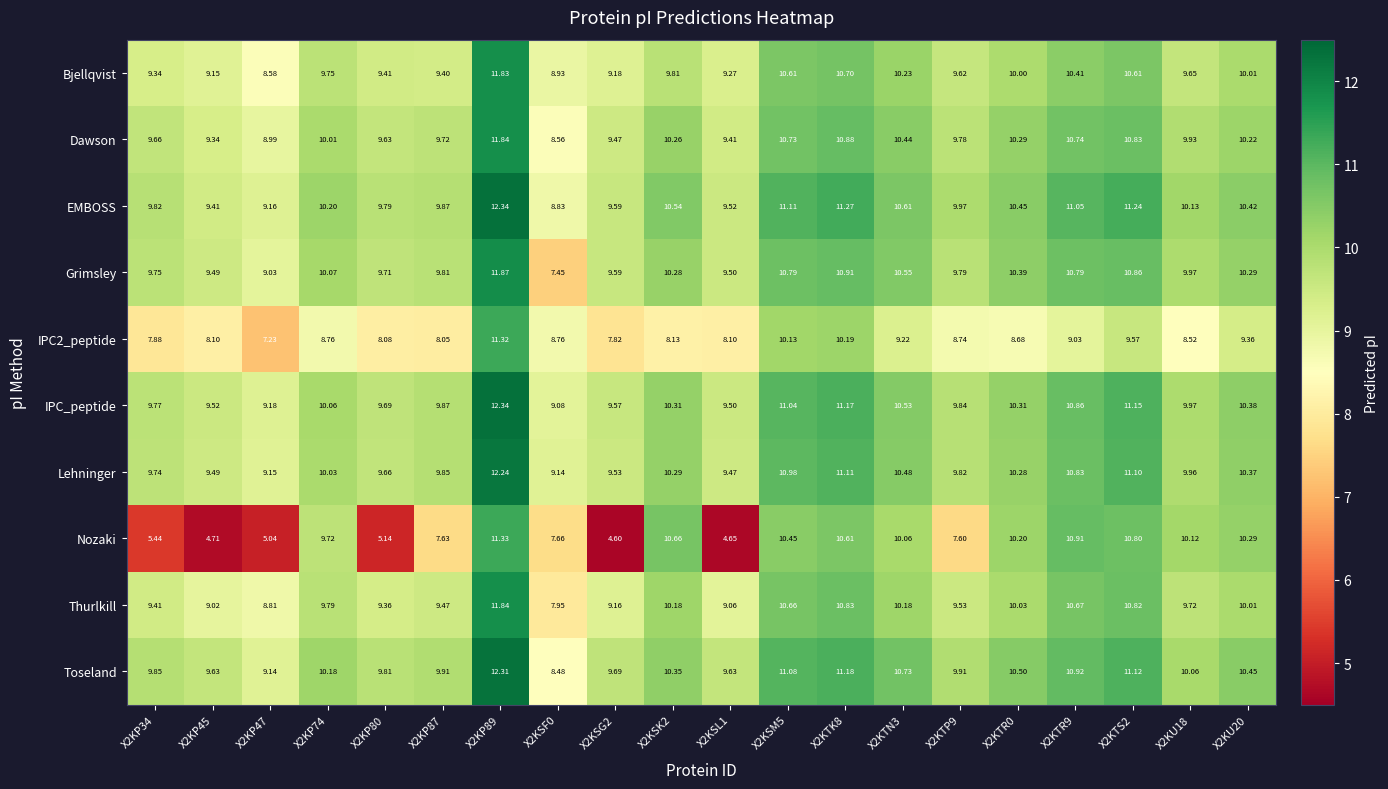

Which series has the largest range (max minus min)?

Nozaki